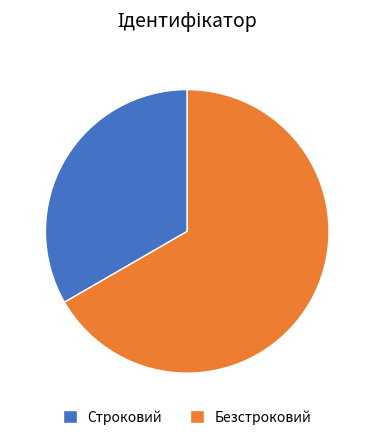

Which slice is the largest?

Безстроковий